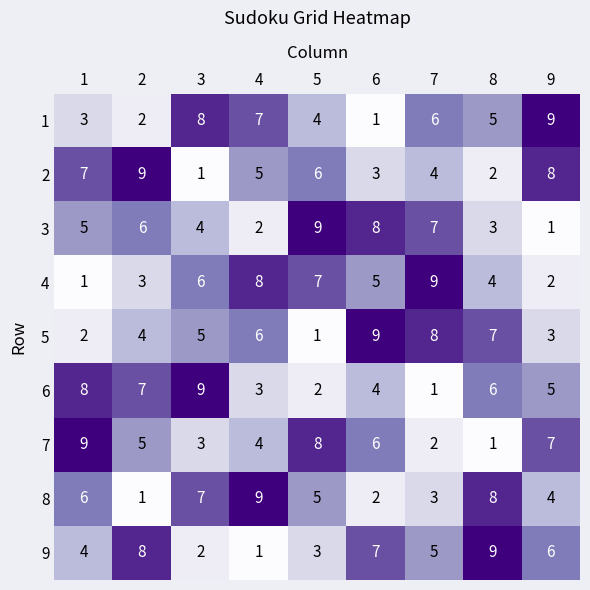

Count the 7 values in the range 3 to 7.

5